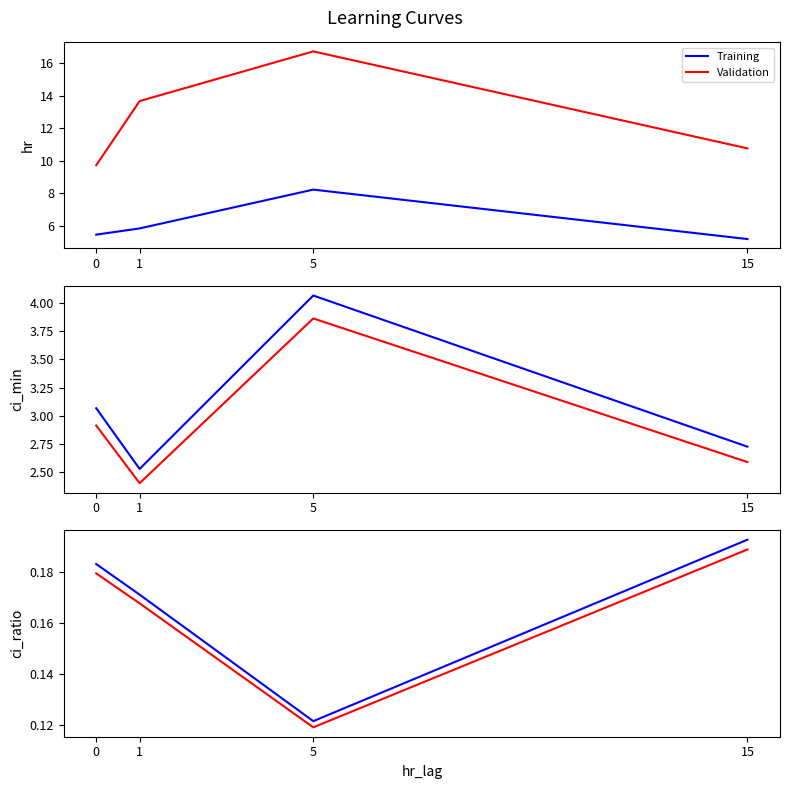

Which category has the highest value across all series?

15